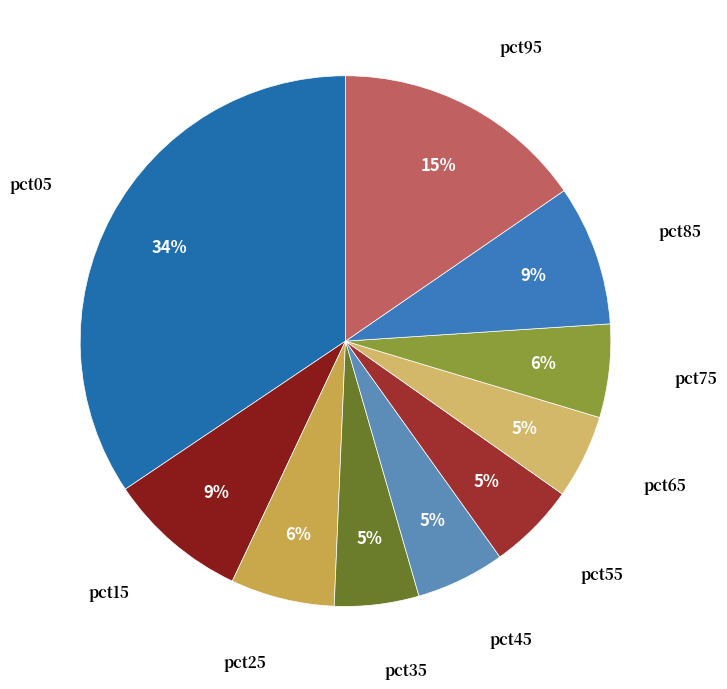

Is the sum of pct65 and pct95 greater than half?

No